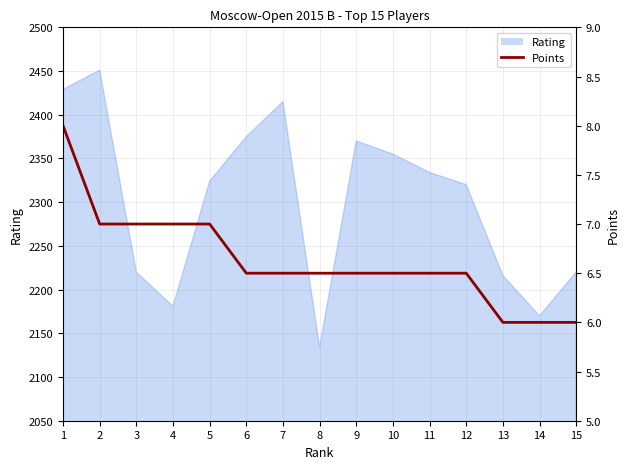

Reading right to left, transcribe all the data shown in this chart.

15=6.0	14=6.0	13=6.0	12=6.5	11=6.5	10=6.5	9=6.5	8=6.5	7=6.5	6=6.5	5=7.0	4=7.0	3=7.0	2=7.0	1=8.0